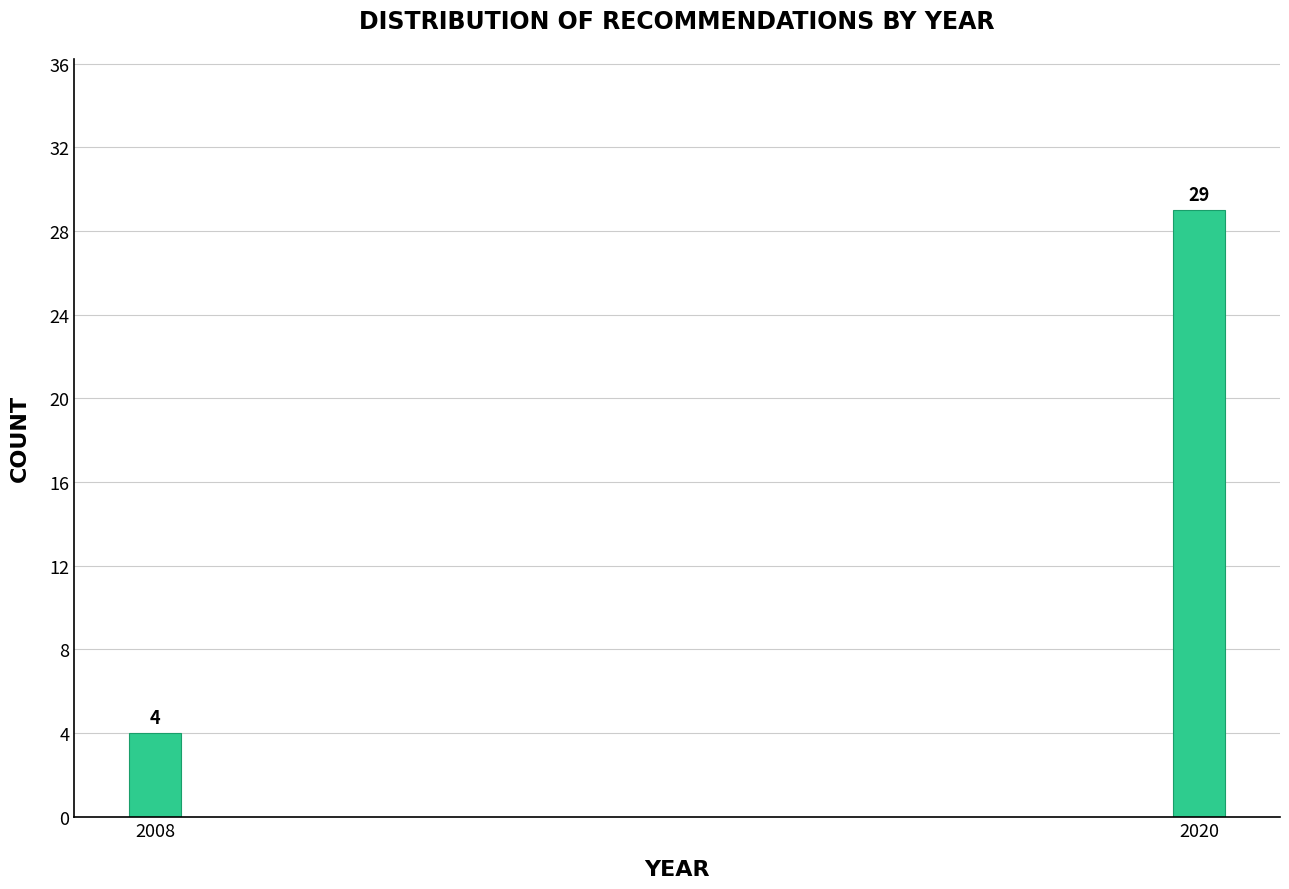

Reading left to right, list all the values displayed in this chart.

4	29